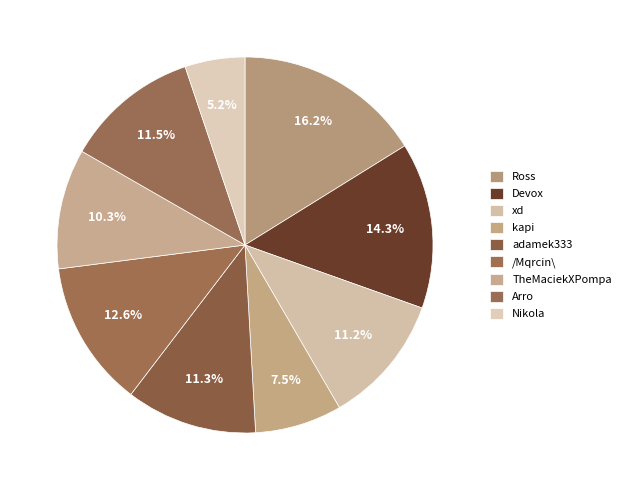

Does TheMaciekXPompa represent more than half of the total?

No